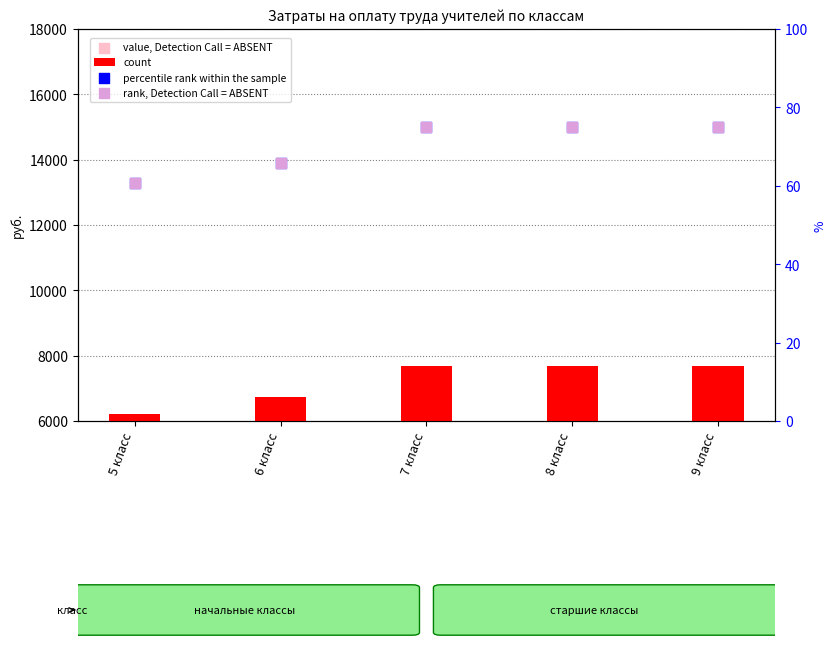

Which series has the widest spread of Y values?

count